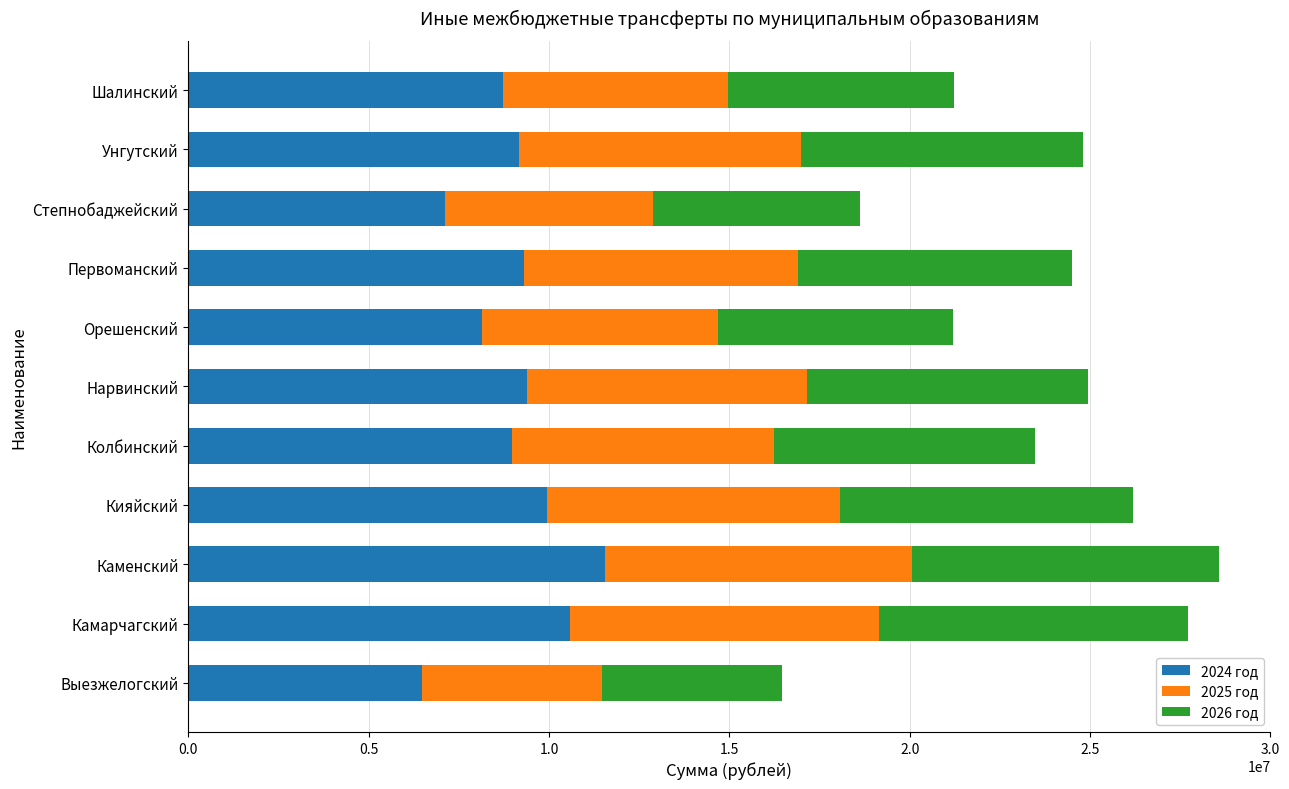

The 2024 год series shows 3031986.2 at Колбинский. True or false?

False